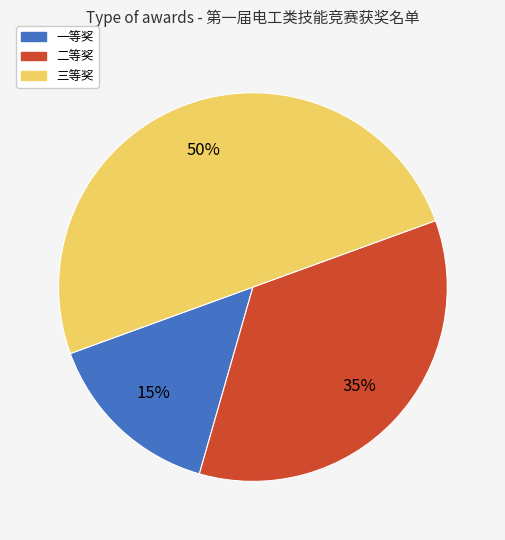

What is the largest slice in the pie chart?

三等奖